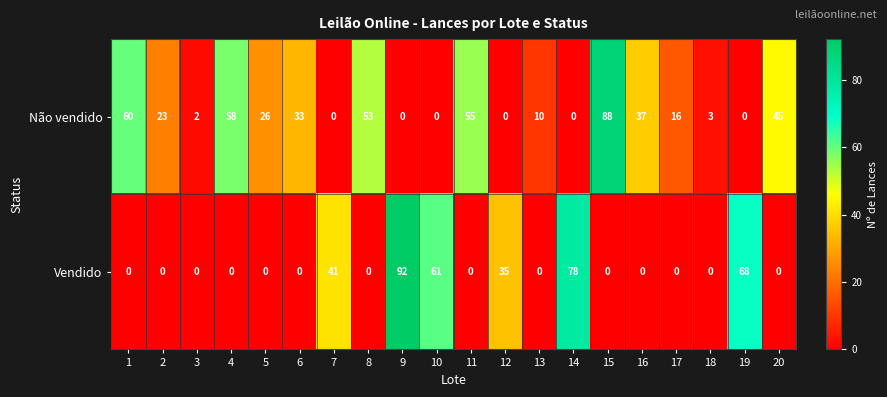

The Vendido series shows 107 at 10. True or false?

False